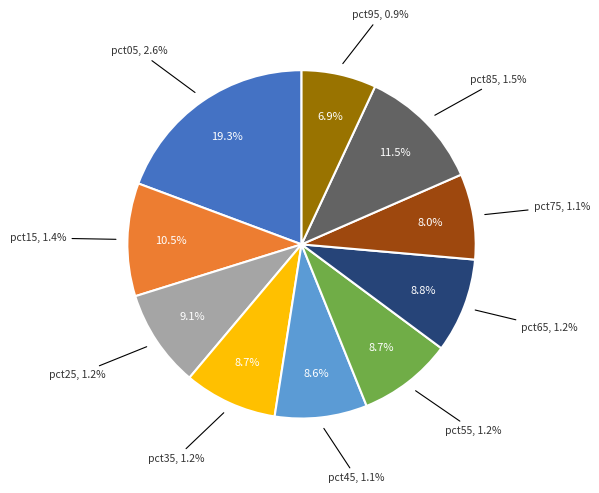

True or false: pct15 accounts for 10% of the total.

True